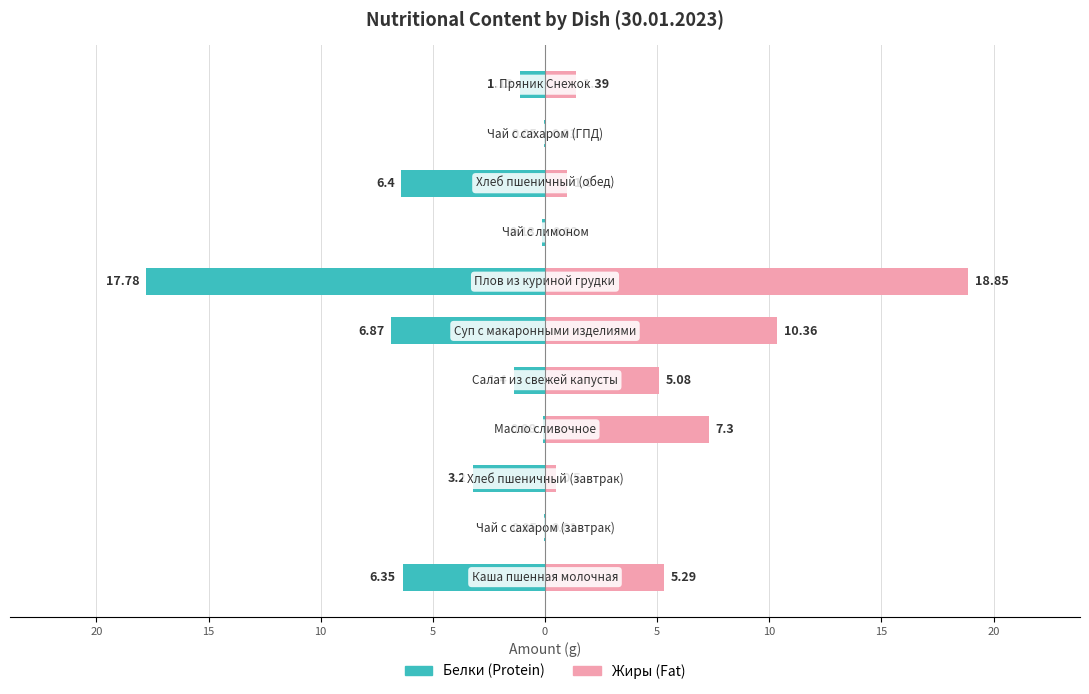

What is the maximum value for Жиры?

18.9